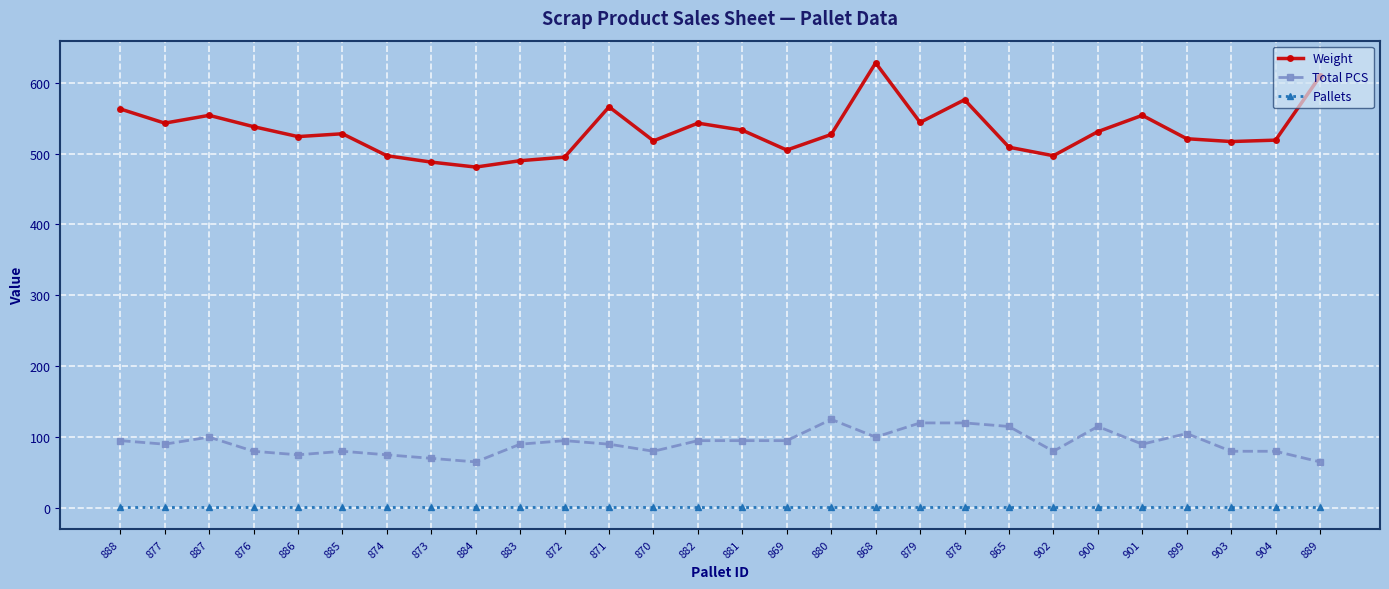

True or false: Weight has a value of 538 at 876.

True